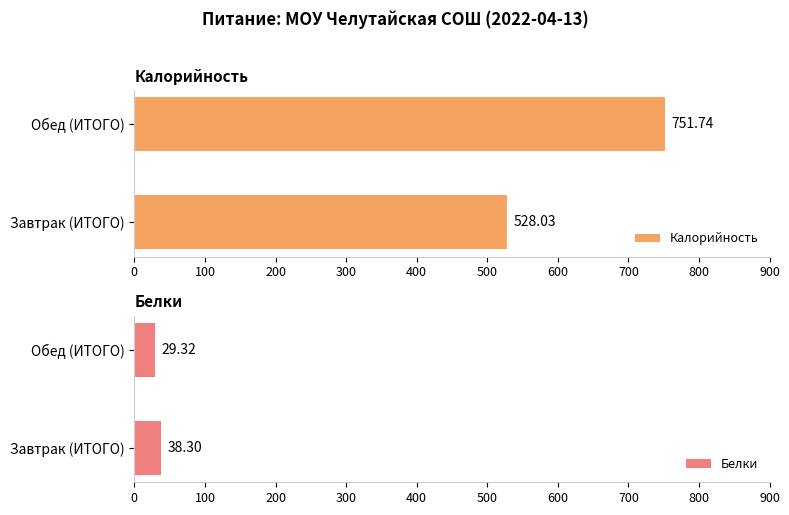

The value of Белки at Завтрак (ИТОГО) is 38.3. True or false?

True